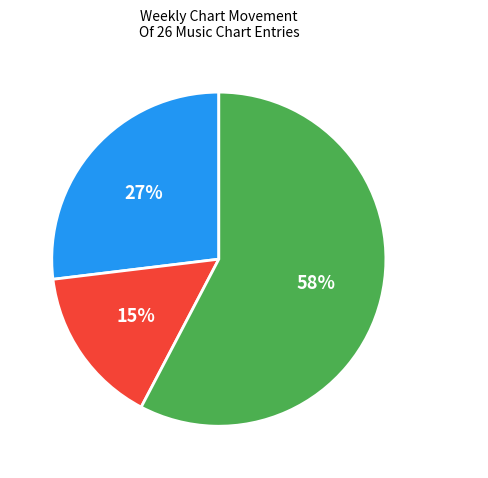

Is it true that Down is 15% of the pie?

True